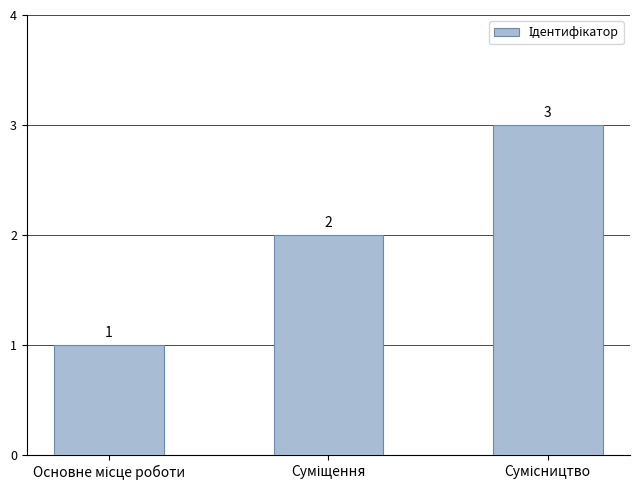

Does the chart contain stacked bars?

No